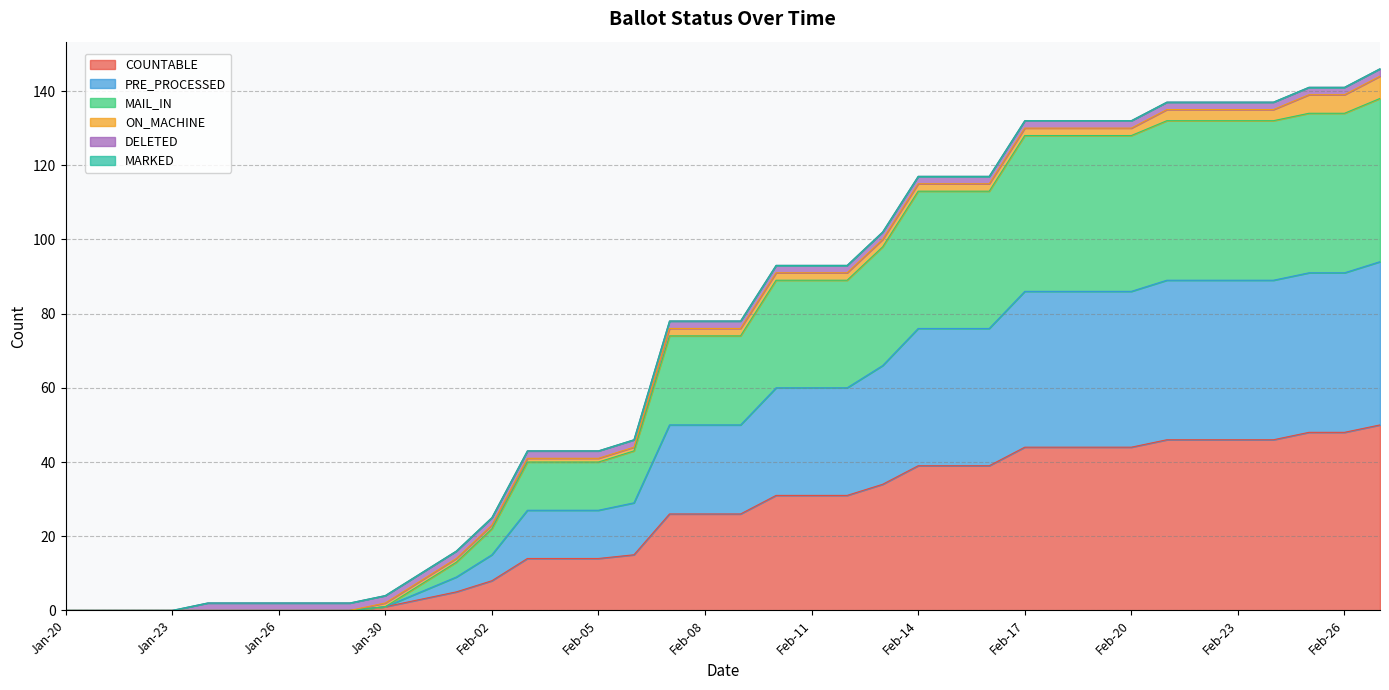

How many positive values does the COUNTABLE series have?

29